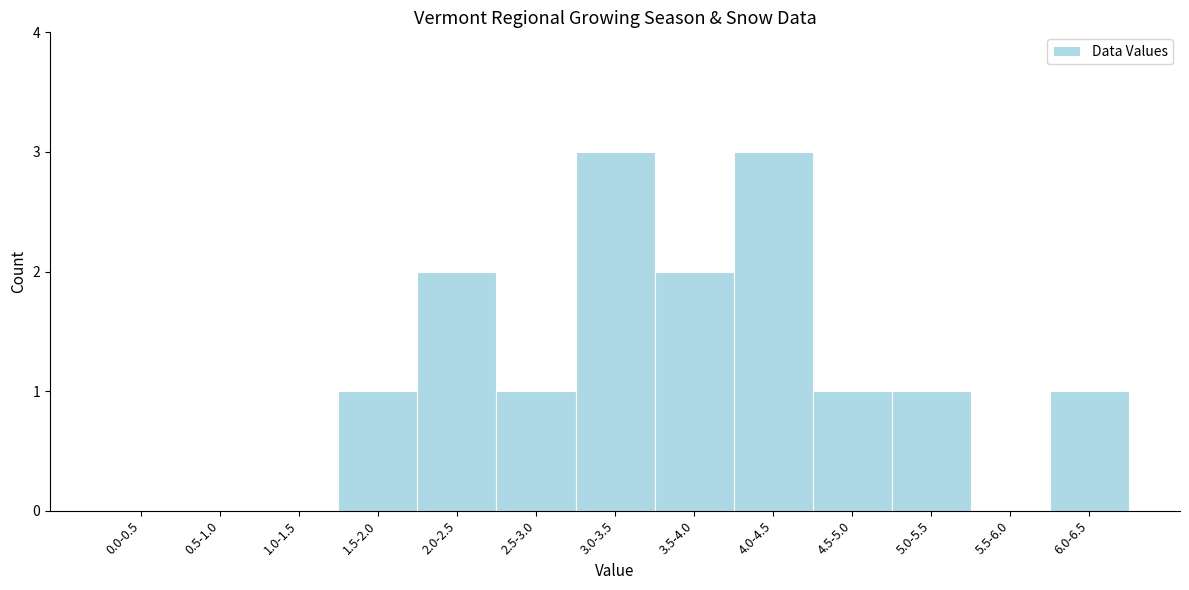

Reading left to right, extract all data points from this chart.

0.0-0.5=0	0.5-1.0=0	1.0-1.5=0	1.5-2.0=1	2.0-2.5=2	2.5-3.0=1	3.0-3.5=3	3.5-4.0=2	4.0-4.5=3	4.5-5.0=1	5.0-5.5=1	5.5-6.0=0	6.0-6.5=1